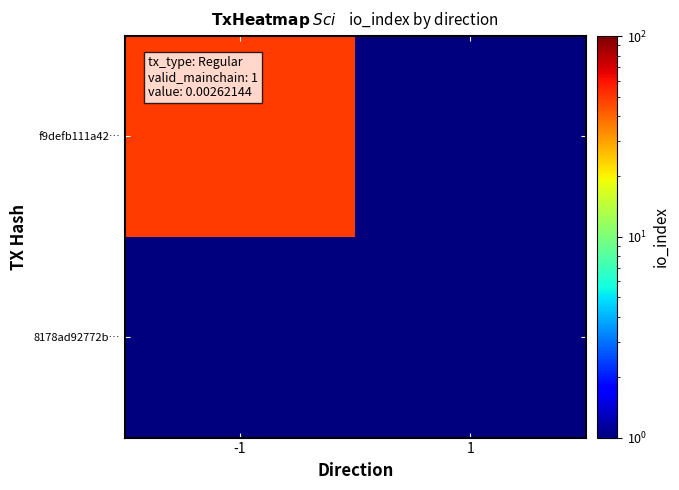

List the series in order of their peak value, lowest first.

8178ad92772b…, f9defb111a42…